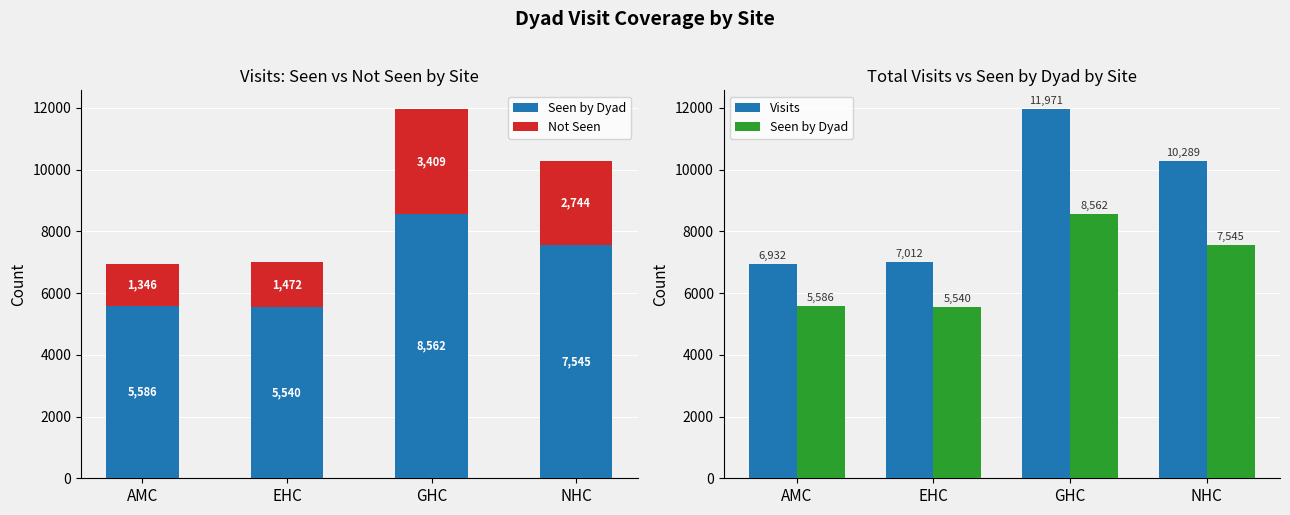

Rank the categories by Visits value from lowest to highest.

AMC, EHC, NHC, GHC